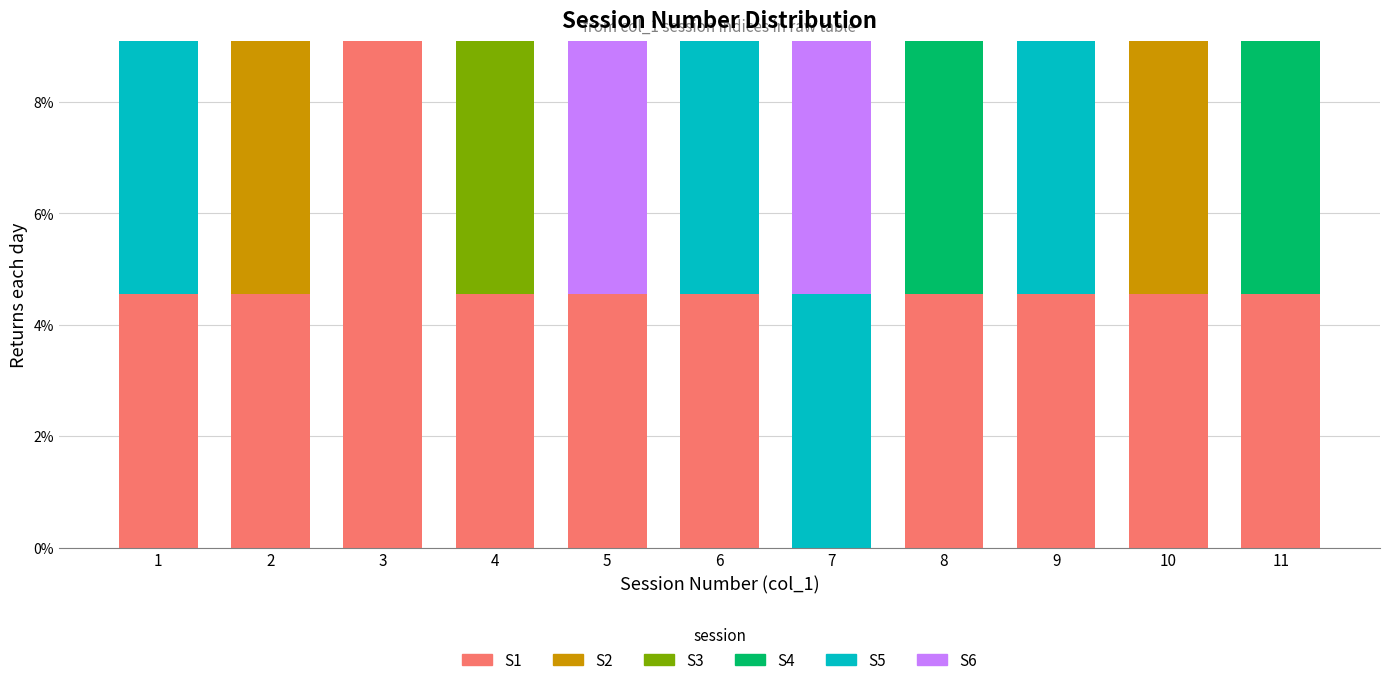

What is the highest value of the S1 series?

9.1